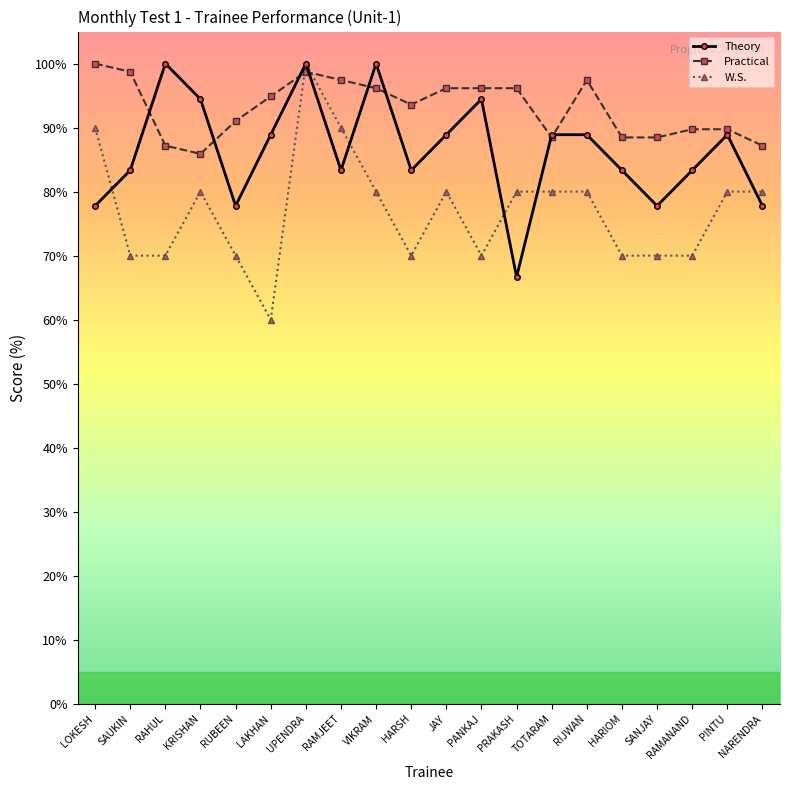

What is the average value of the Theory series?

86.4